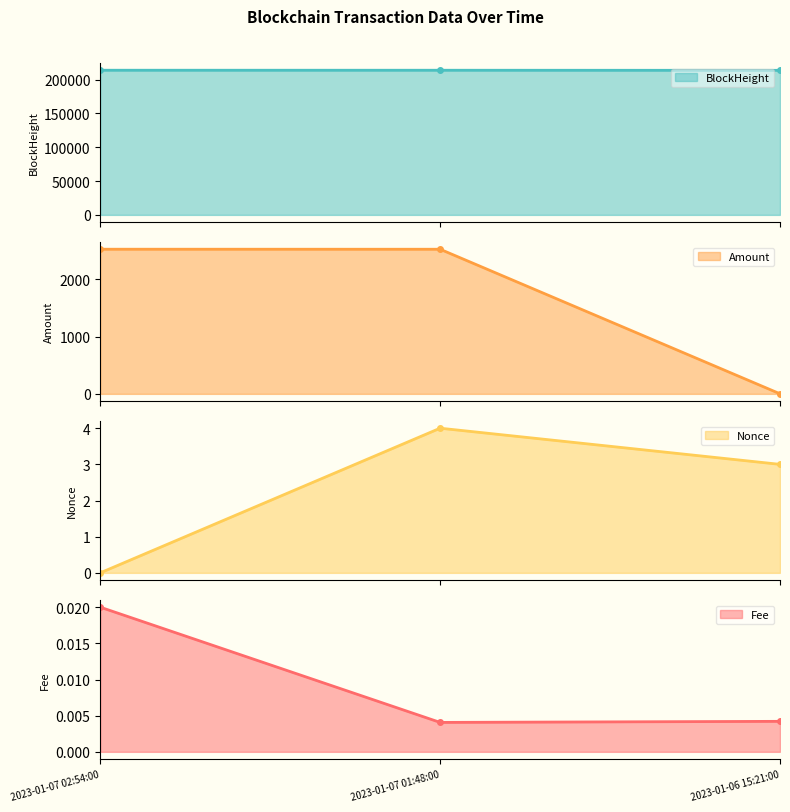

How many data points in Amount are above 2527?

2